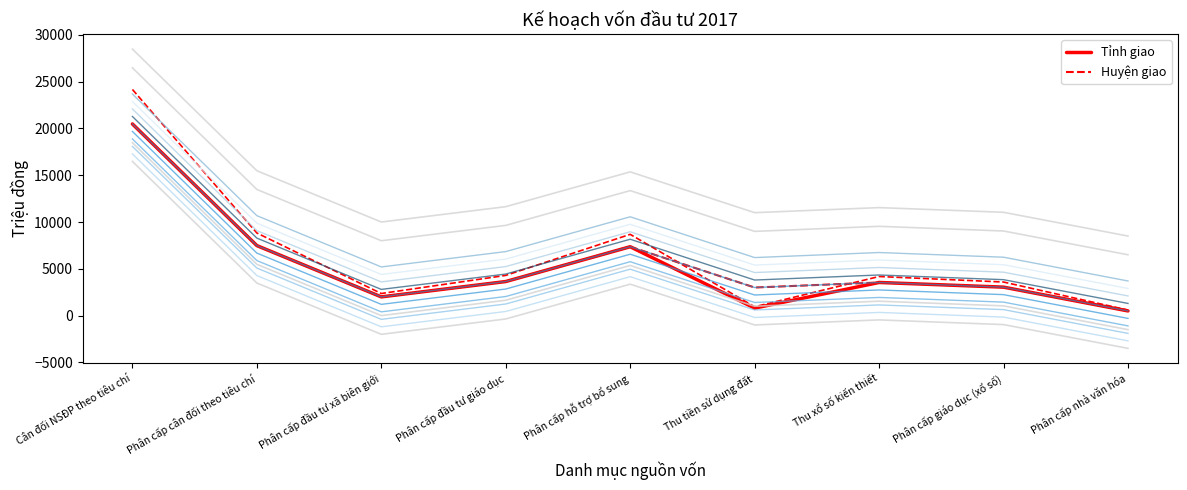

Between Cân đối NSĐP theo tiêu chí and Thu tiền sử dụng đất, which is larger?

Cân đối NSĐP theo tiêu chí